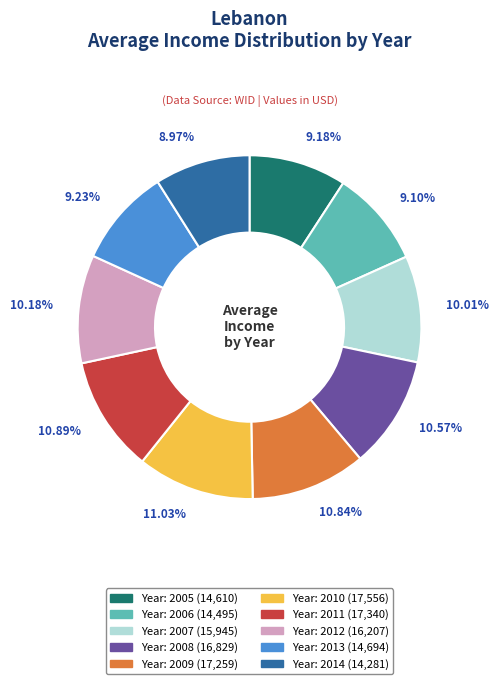

Does any single category account for the majority?

No